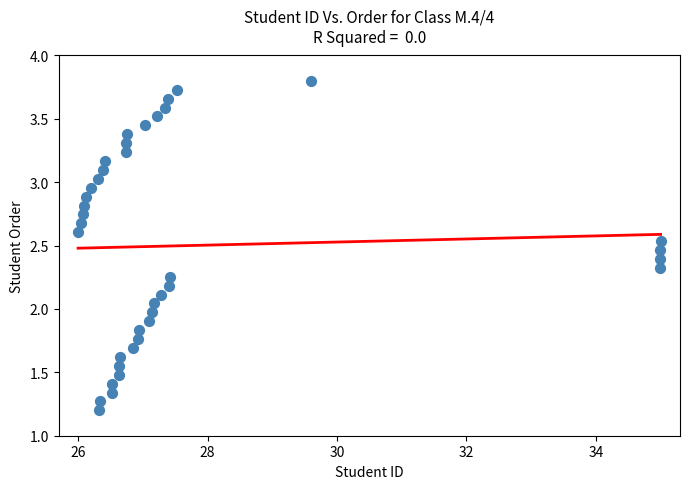

What is the range of X values (max minus min)?

9.0